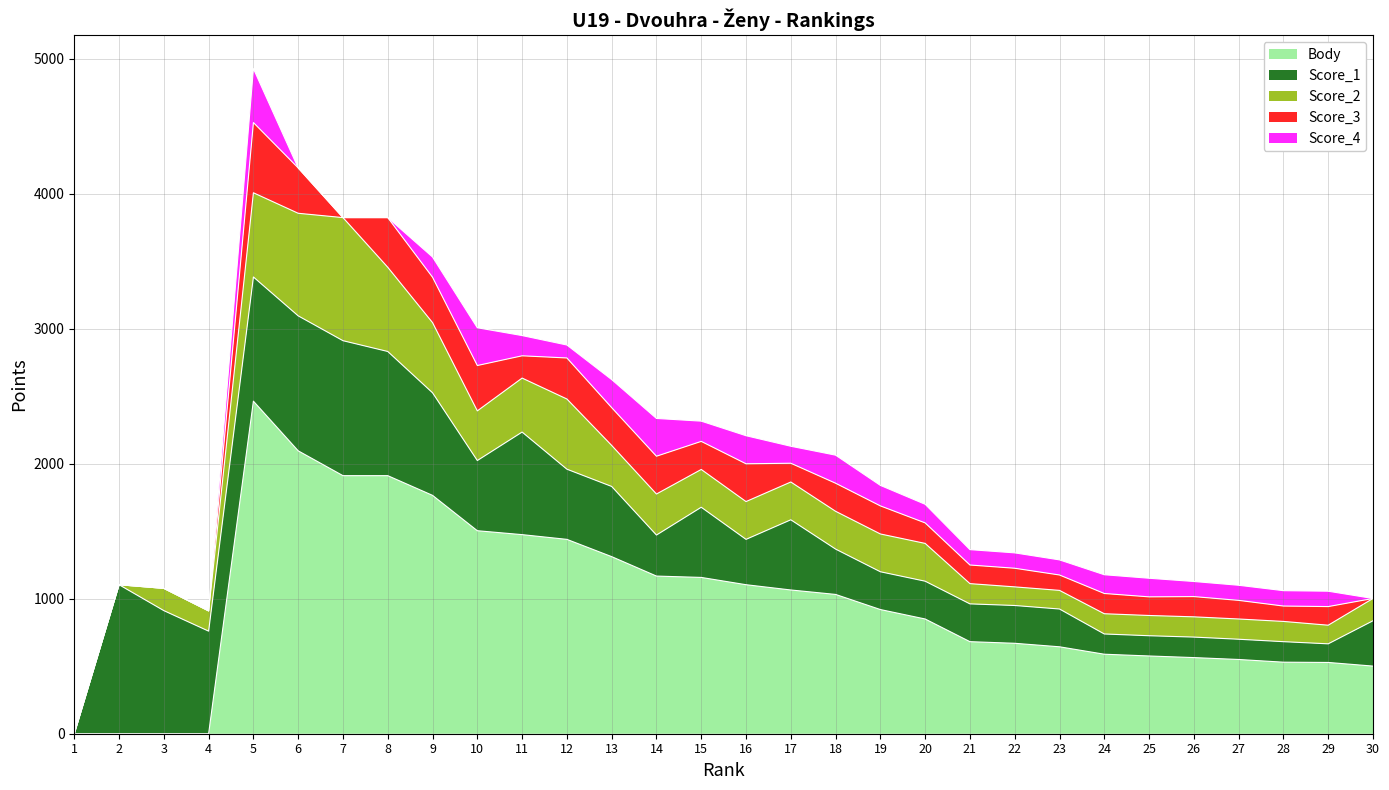

The value of Score_4 at 24 is 139. True or false?

True